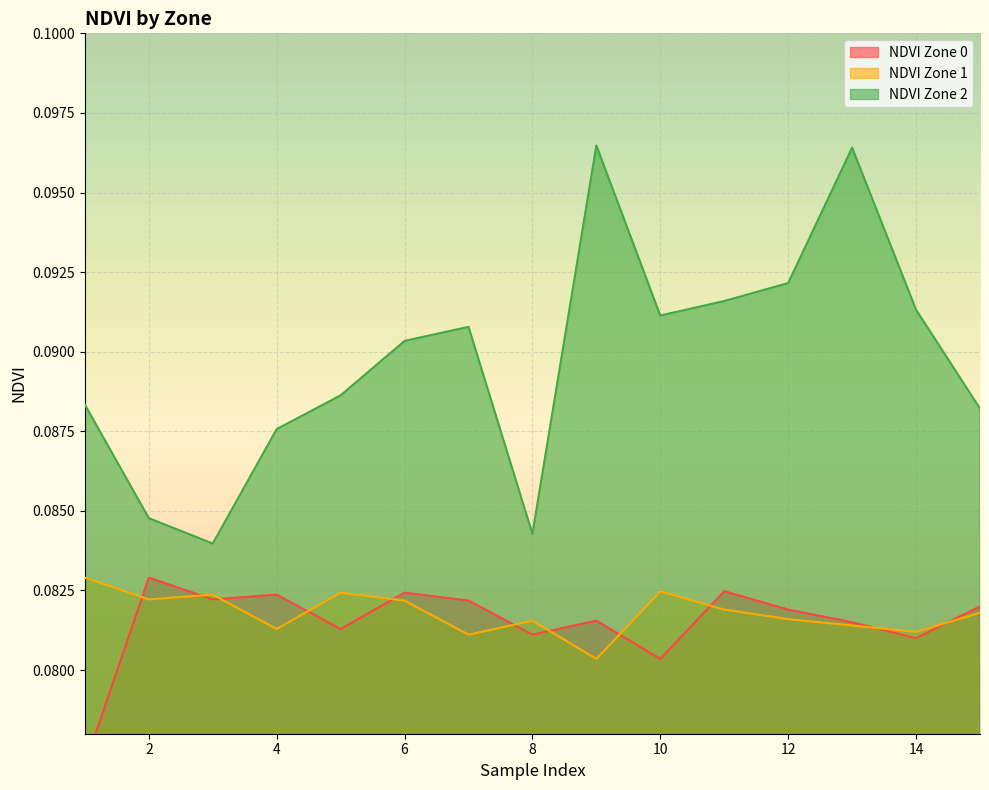

True or false: NDVI Zone 0 has a value of 0.1 at 6.

False